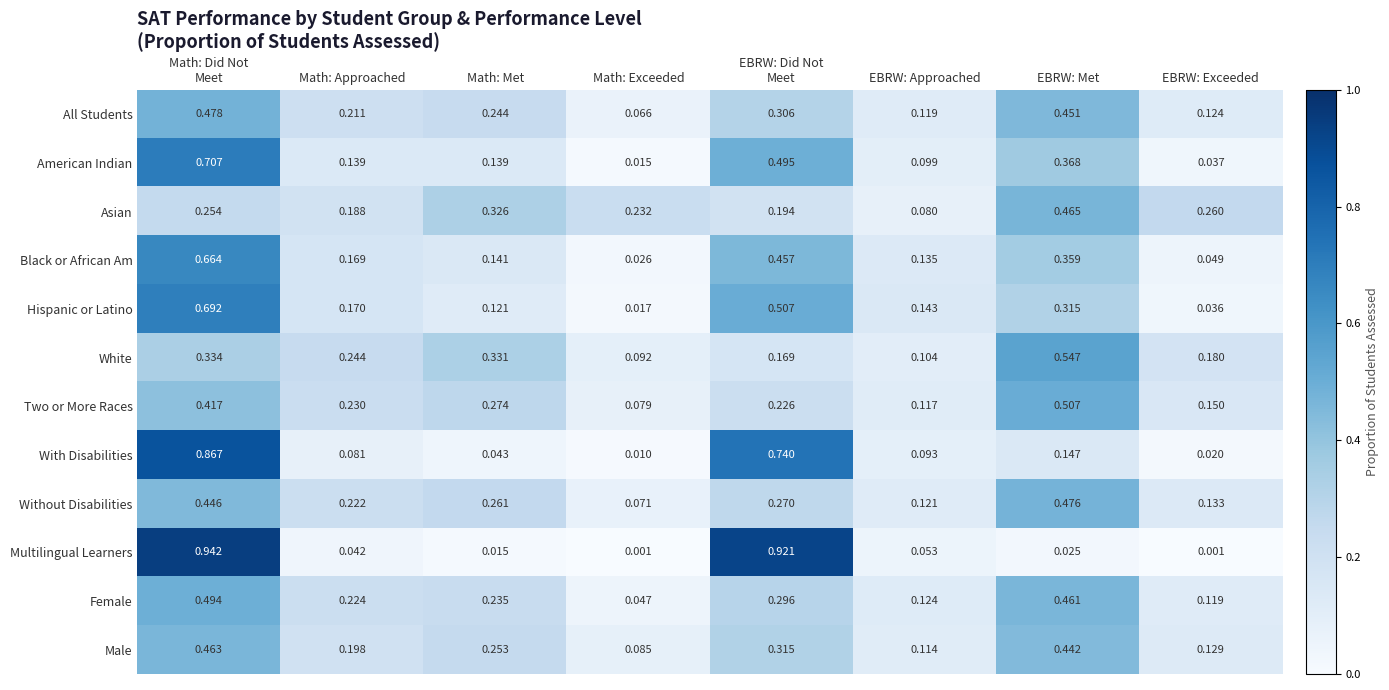

Rank the series at Math: Approached from lowest to highest value.

Multilingual Learners, With Disabilities, American Indian, Black or African Am, Hispanic or Latino, Asian, Male, All Students, Without Disabilities, Female, Two or More Races, White